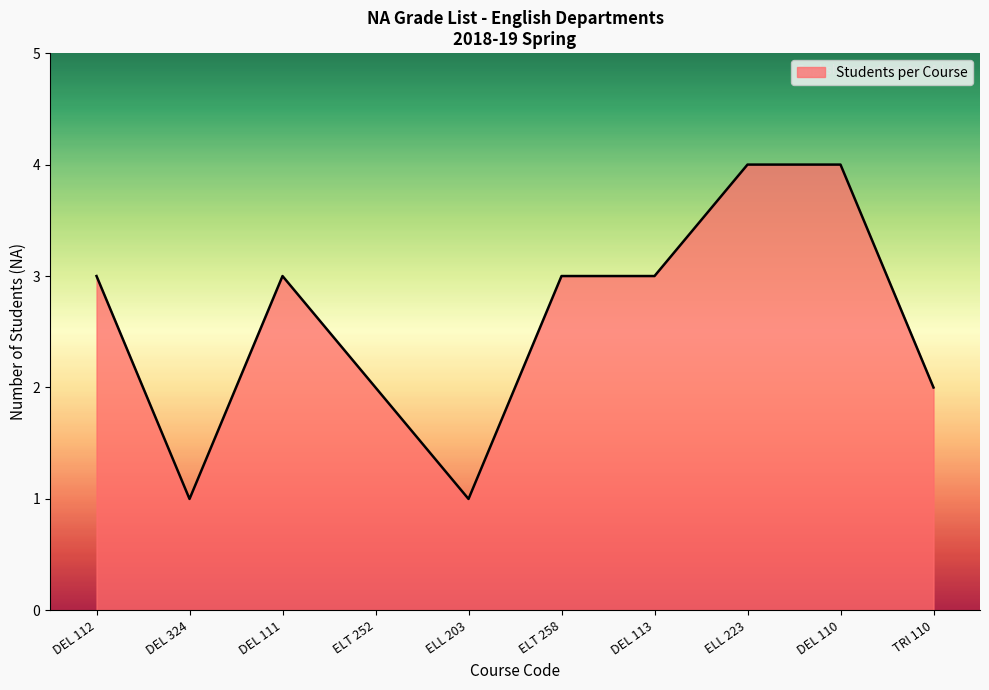

Which has a higher value, ELT 252 or DEL 324?

ELT 252